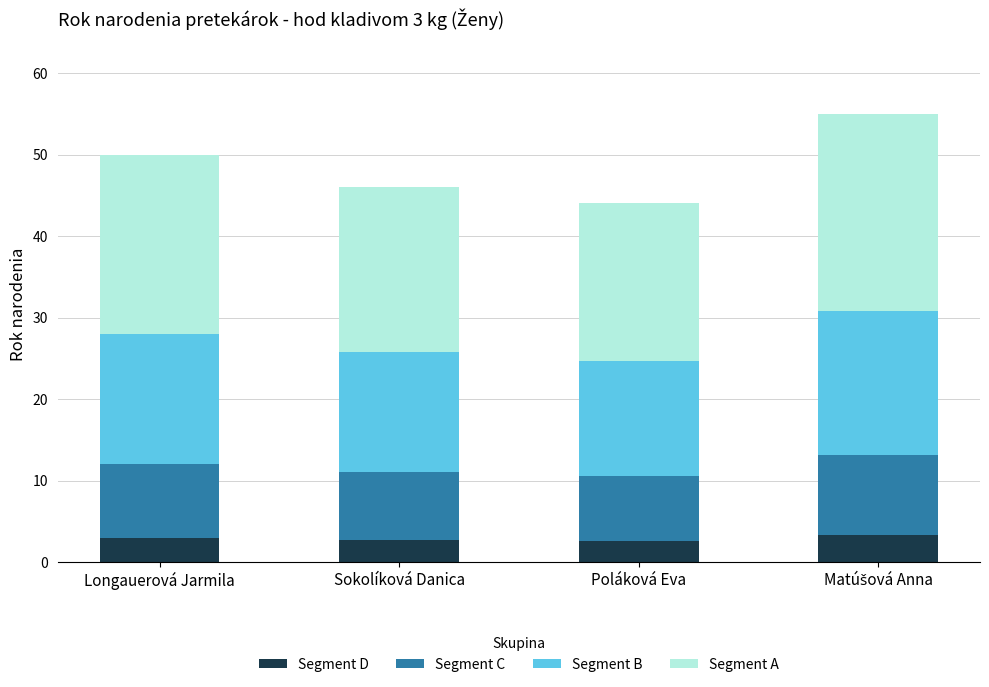

How many series are shown in this chart?

4